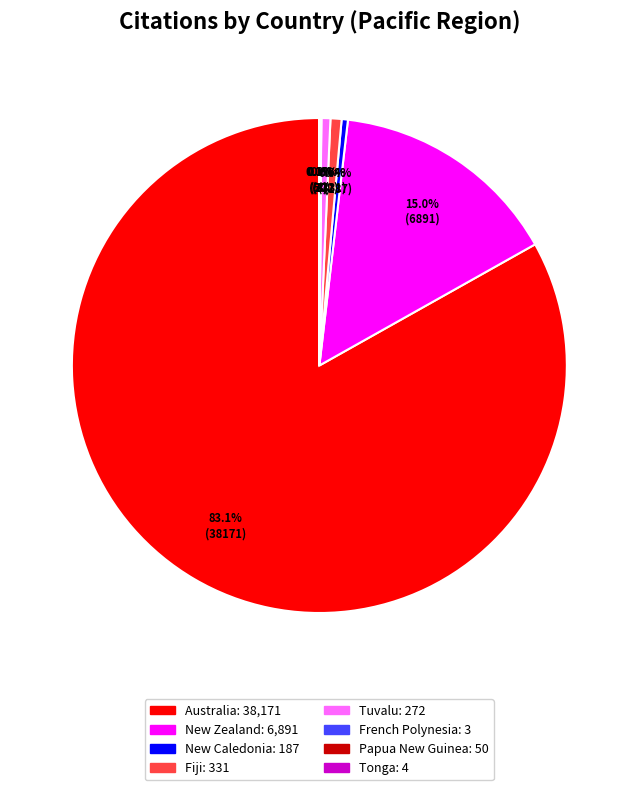

What is the largest slice in the pie chart?

Australia